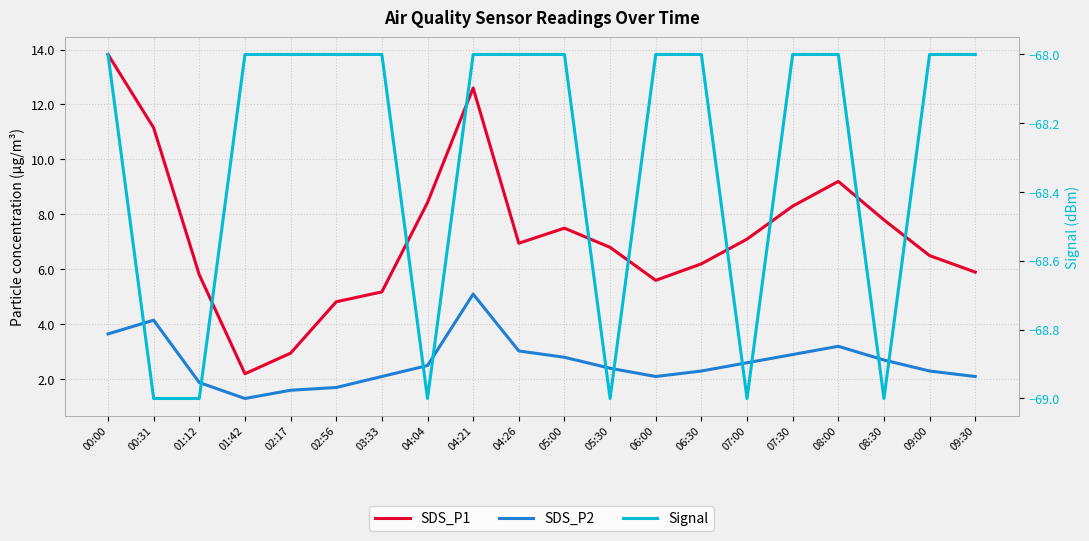

What is the difference between the SDS_P2 values at 04:21 and 05:00?

2.3